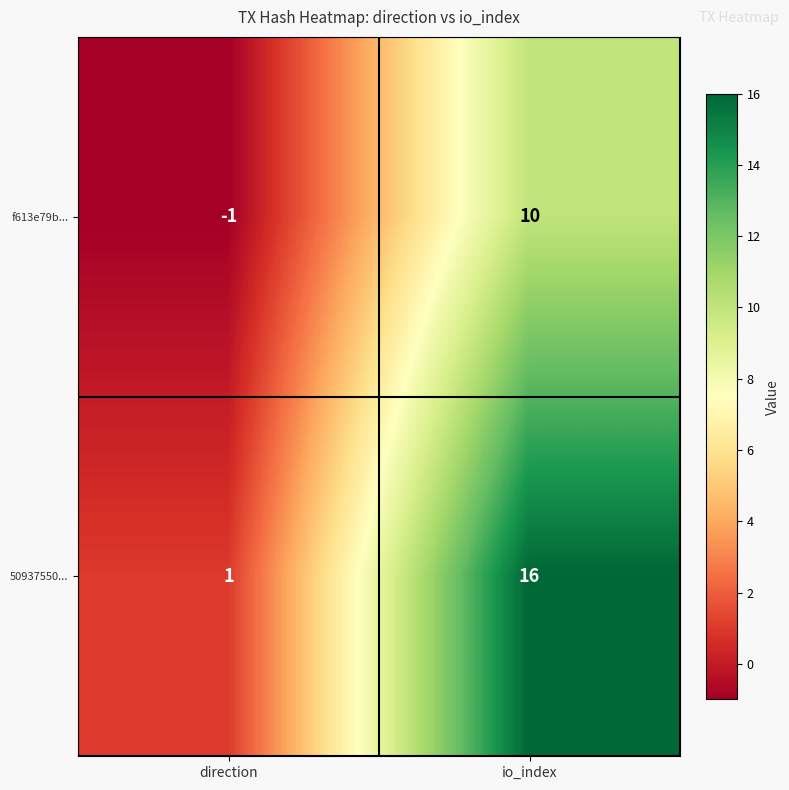

Which label corresponds to the smallest value in the chart?

direction